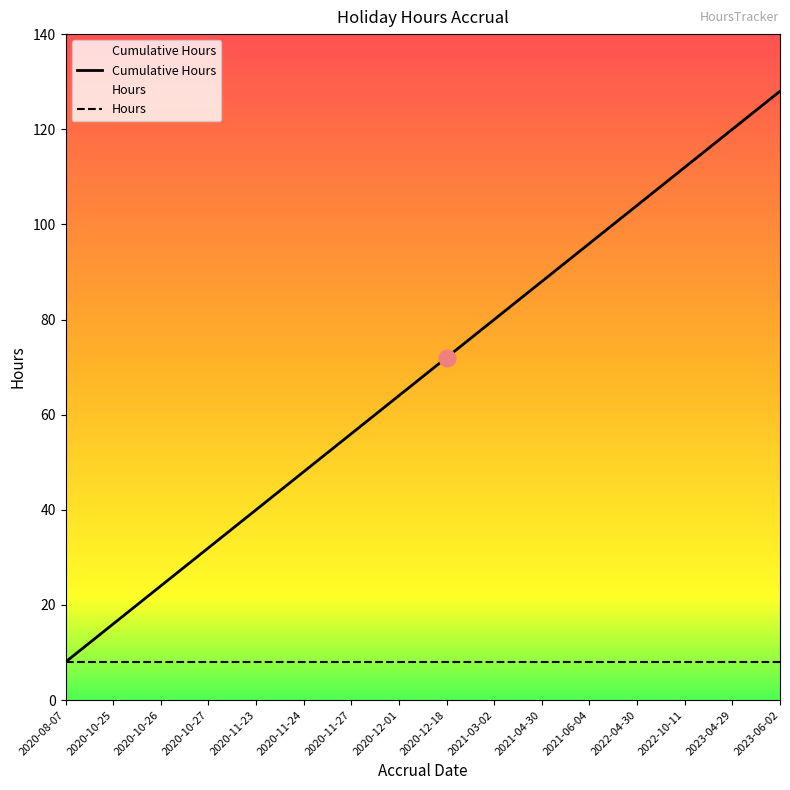

True or false: Cumulative Hours has a value of 120 at 2023-04-29.

True